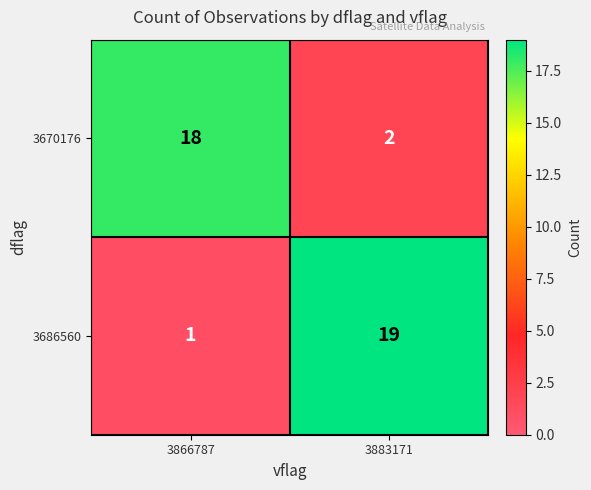

Reading right to left, extract all data points from this chart.

3670176: 3883171=2	3866787=18
3686560: 3883171=19	3866787=1